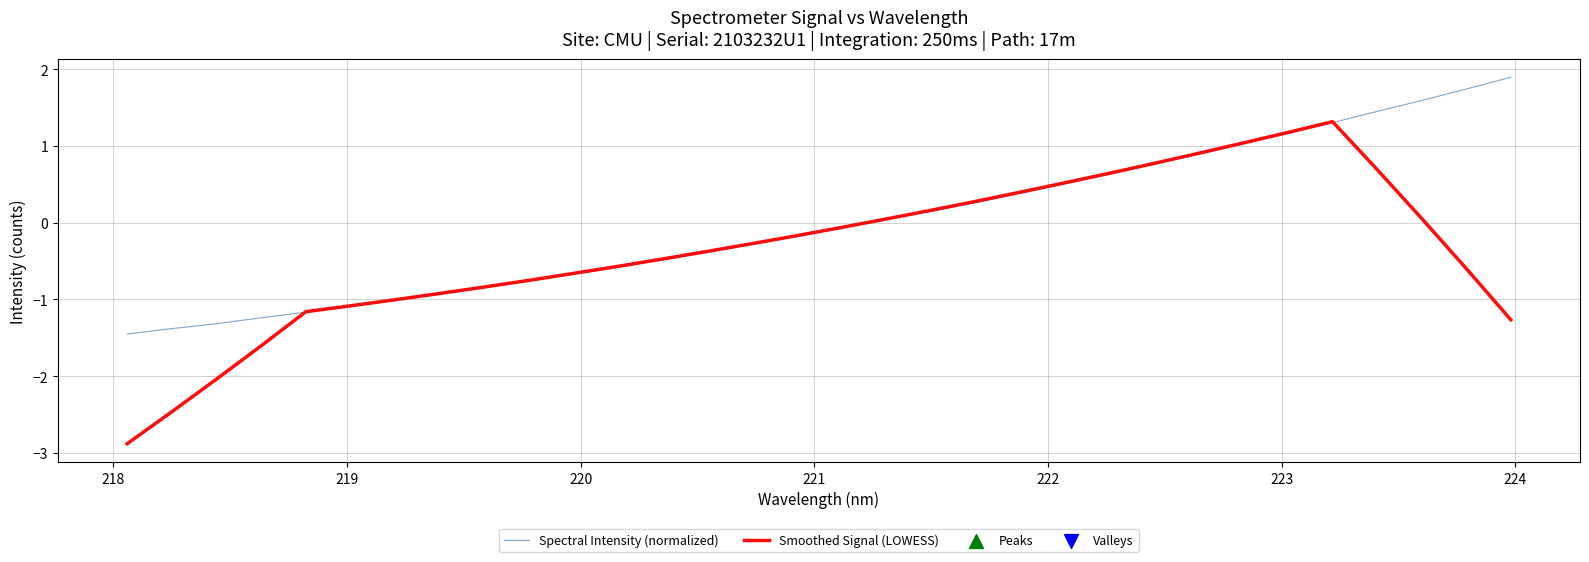

Which series has the widest spread of values?

Smoothed Signal (LOWESS)